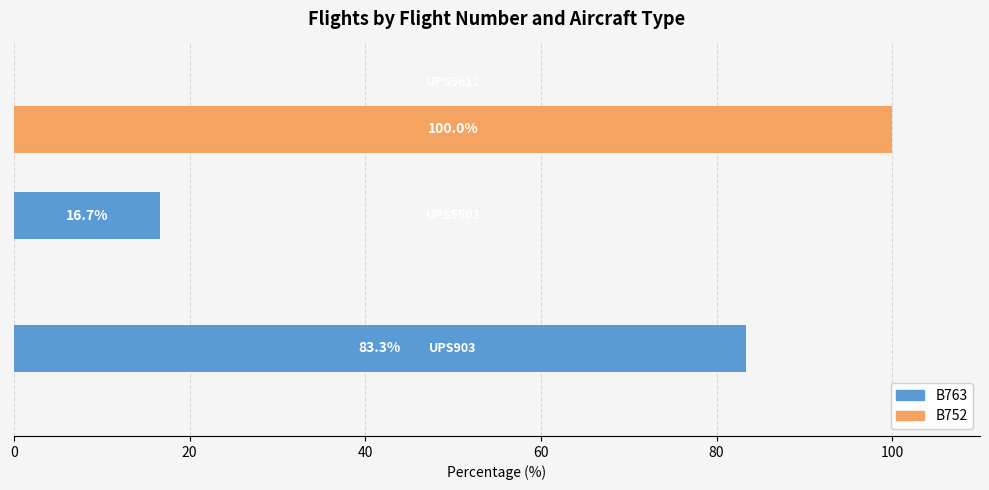

How many distinct data groups are displayed?

2